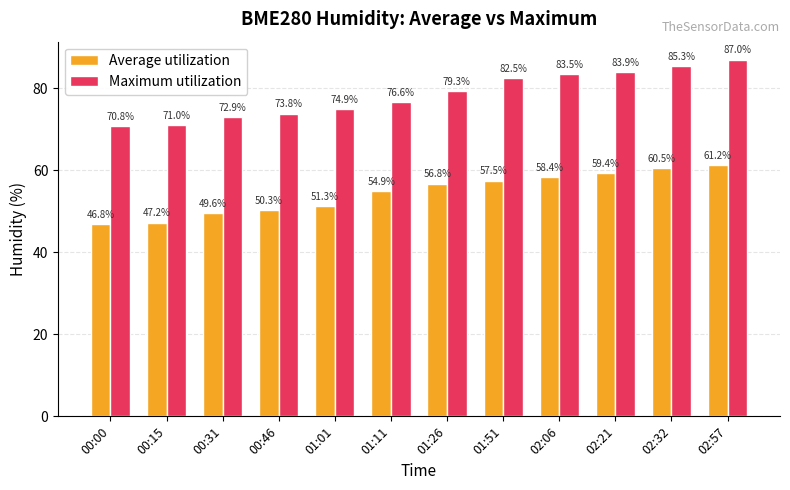

Between 01:11 and 01:51, which series saw the biggest shift?

Maximum utilization